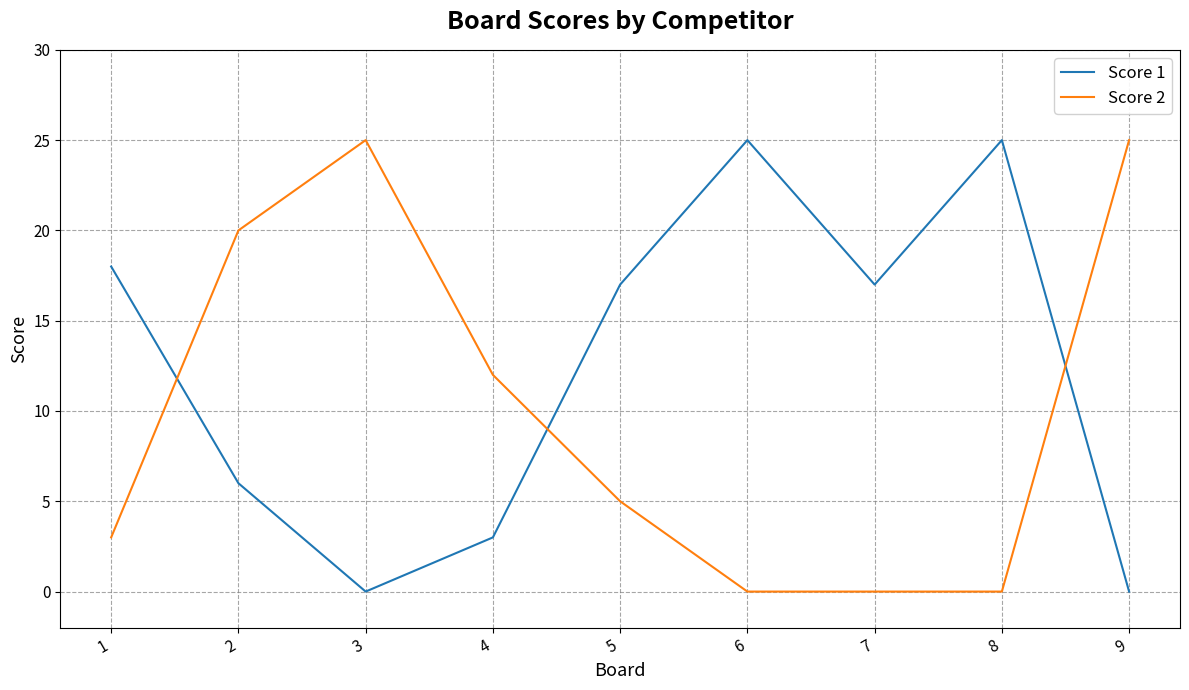

List the series in order of their overall mean, highest first.

Score 1, Score 2